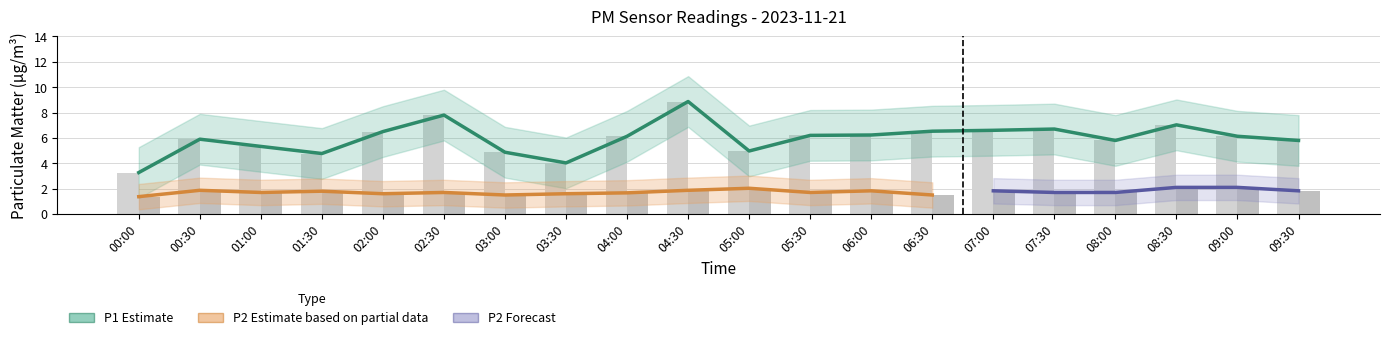

What is the sum of the P2 values at 01:30 and 08:30?

3.9